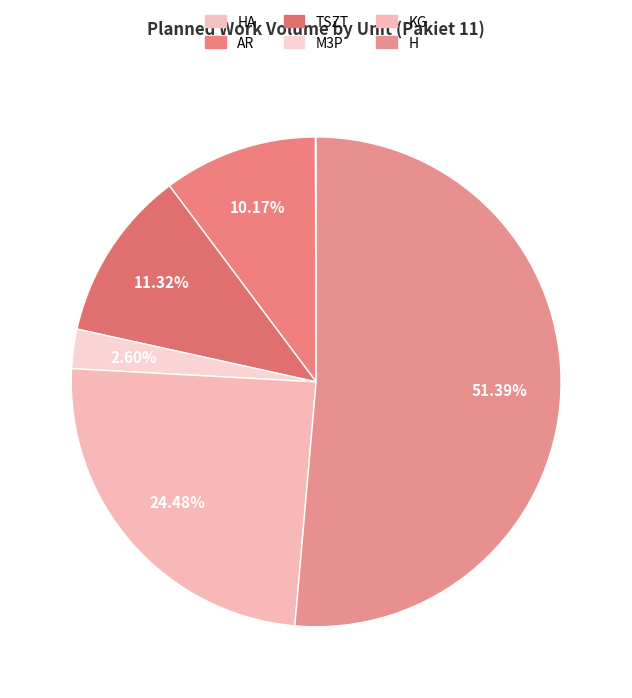

To the nearest percent, what is the combined percentage of AR and M3P?

13%